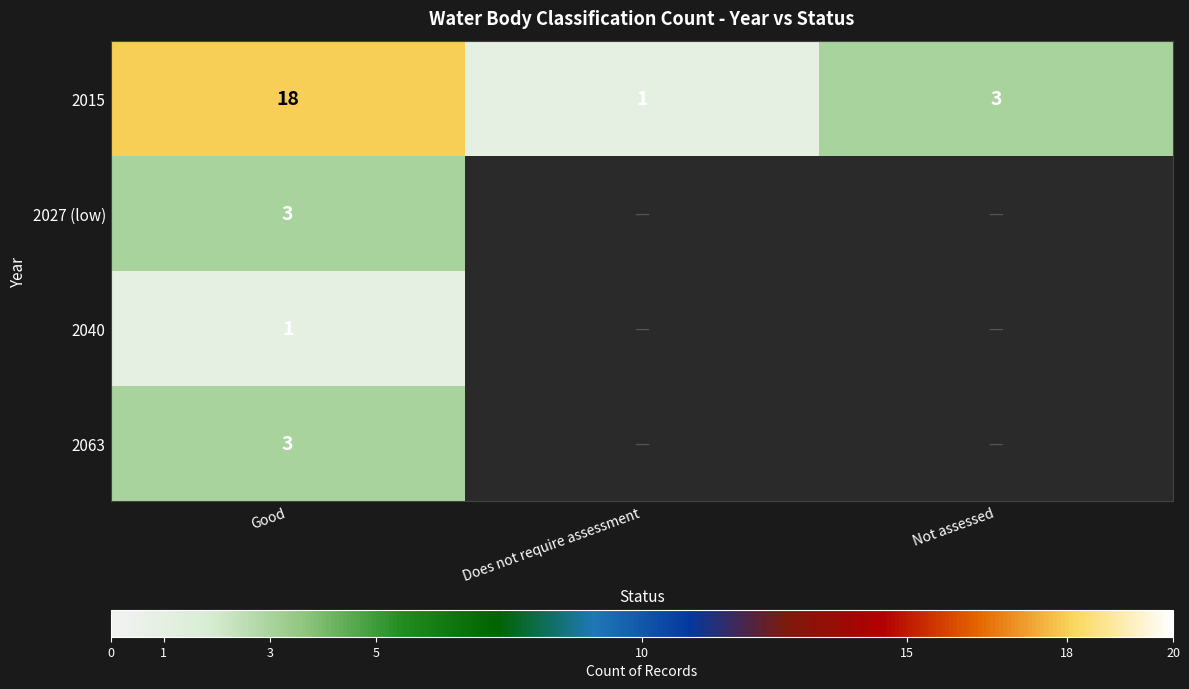

The value of 2015 at Good is 18. True or false?

True